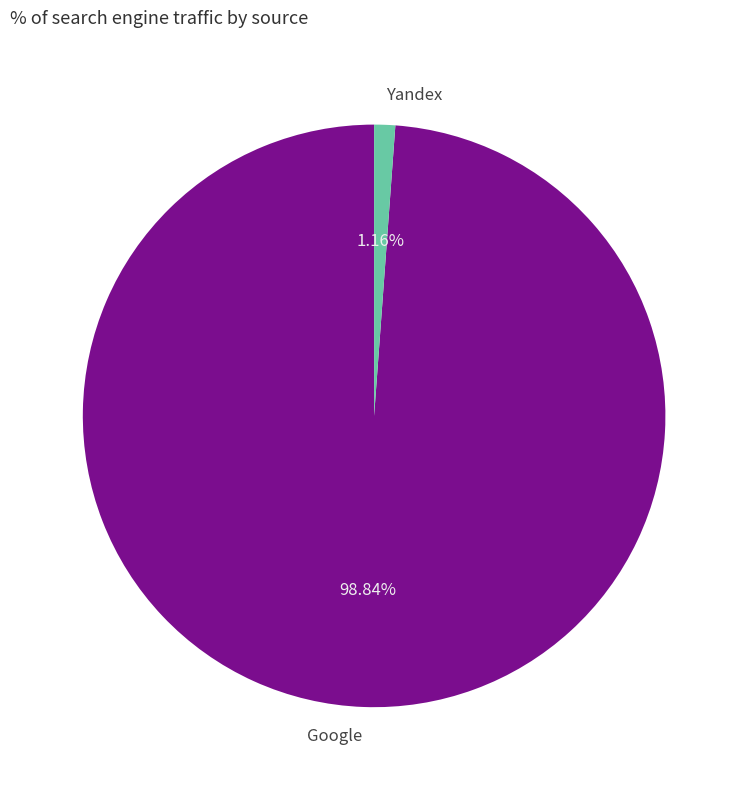

Which category has the smallest portion of the pie?

Yandex